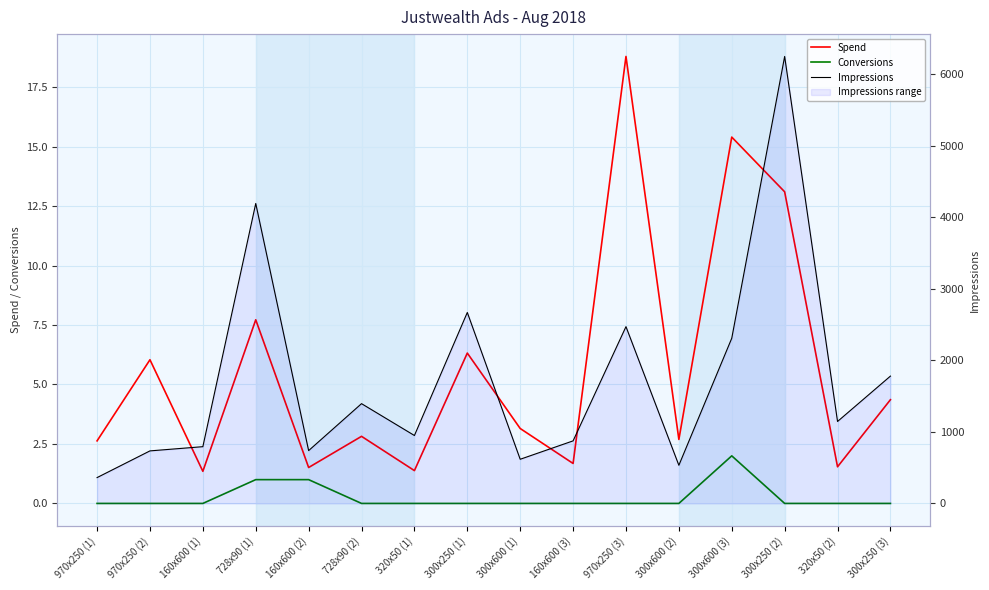

Is it true that Spend equals 6.3 at 300x250 (1)?

True